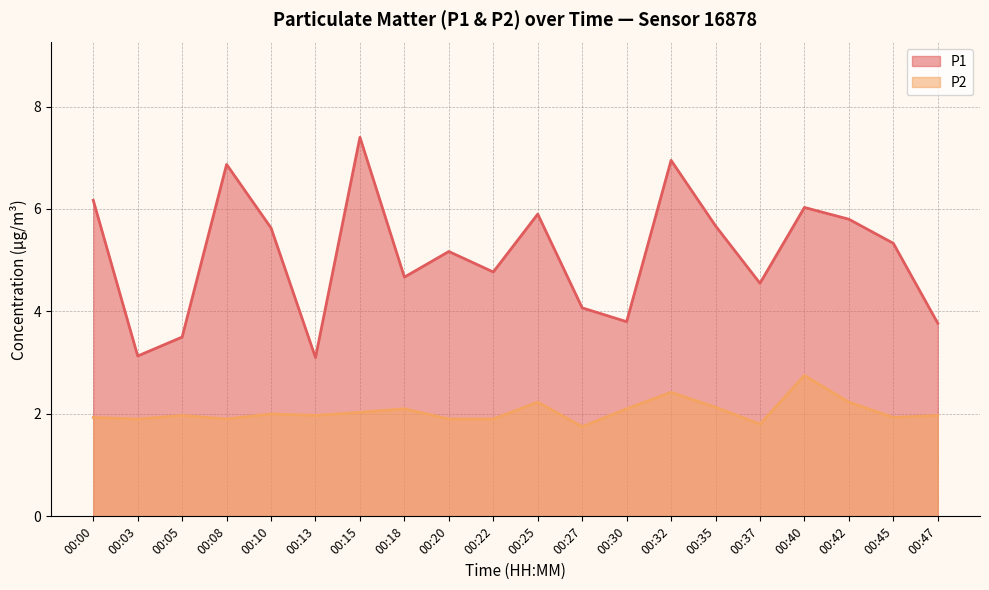

What is the difference between the P1 values at 00:20 and 00:30?

1.4